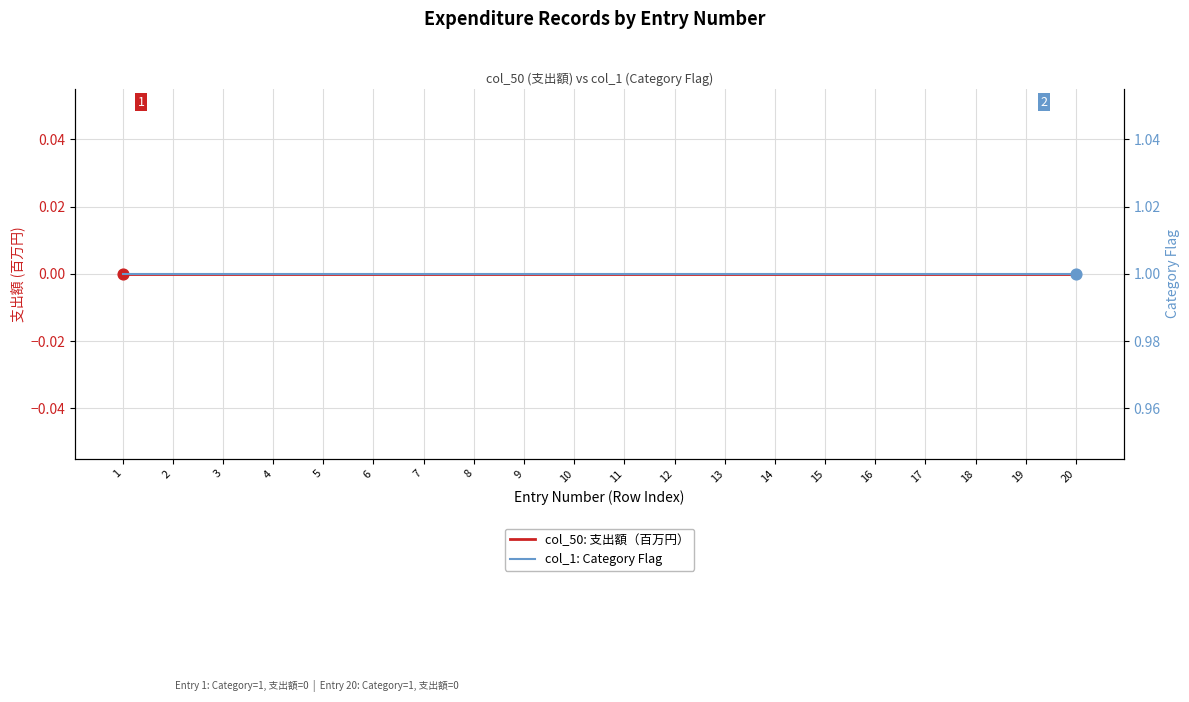

Which series reaches the minimum Y coordinate?

col_50: 支出額（百万円）